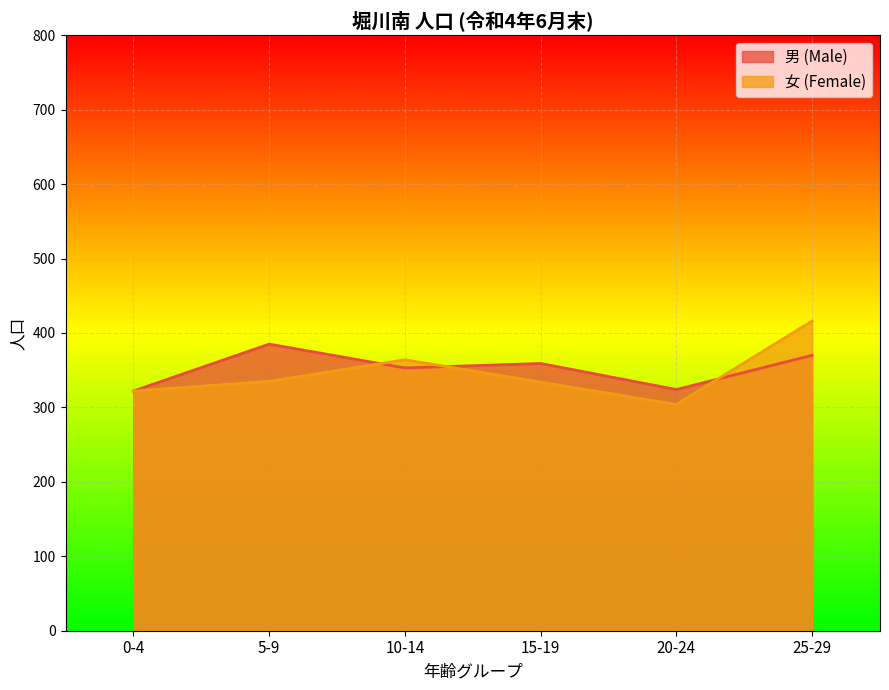

In 女 (Female), how many points are lower than both neighbors (excluding endpoints)?

1